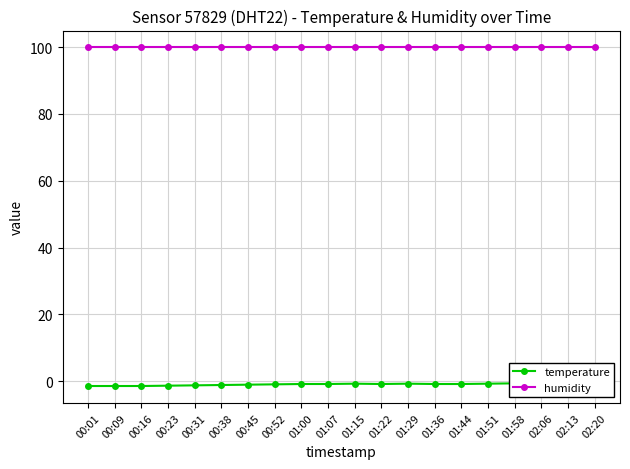

Between 01:36 and 01:07, which is larger?

01:36